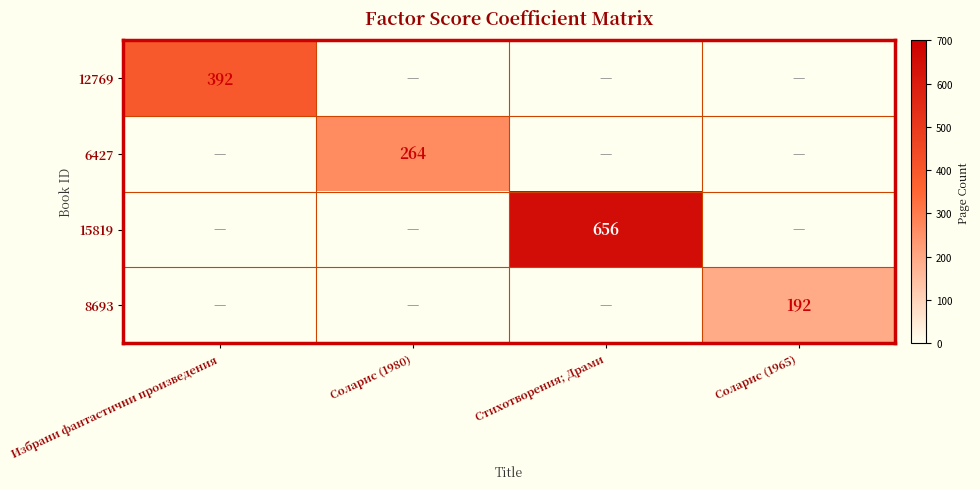

The value of 6427 at Соларис (1980) is 264. True or false?

True